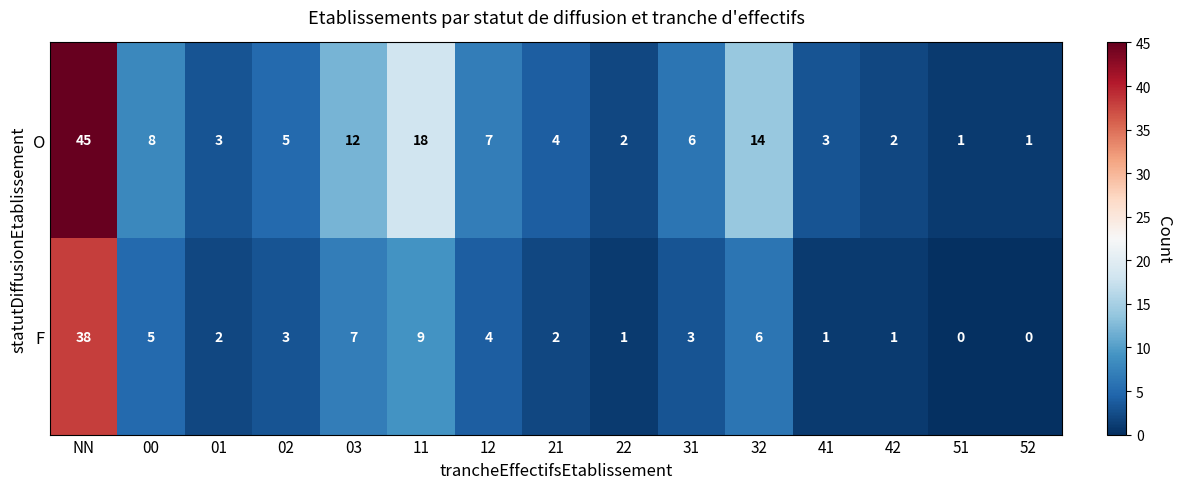

Reading right to left, transcribe all the data shown in this chart.

O: 52=1	51=1	42=2	41=3	32=14	31=6	22=2	21=4	12=7	11=18	03=12	02=5	01=3	00=8	NN=45
F: 52=0	51=0	42=1	41=1	32=6	31=3	22=1	21=2	12=4	11=9	03=7	02=3	01=2	00=5	NN=38